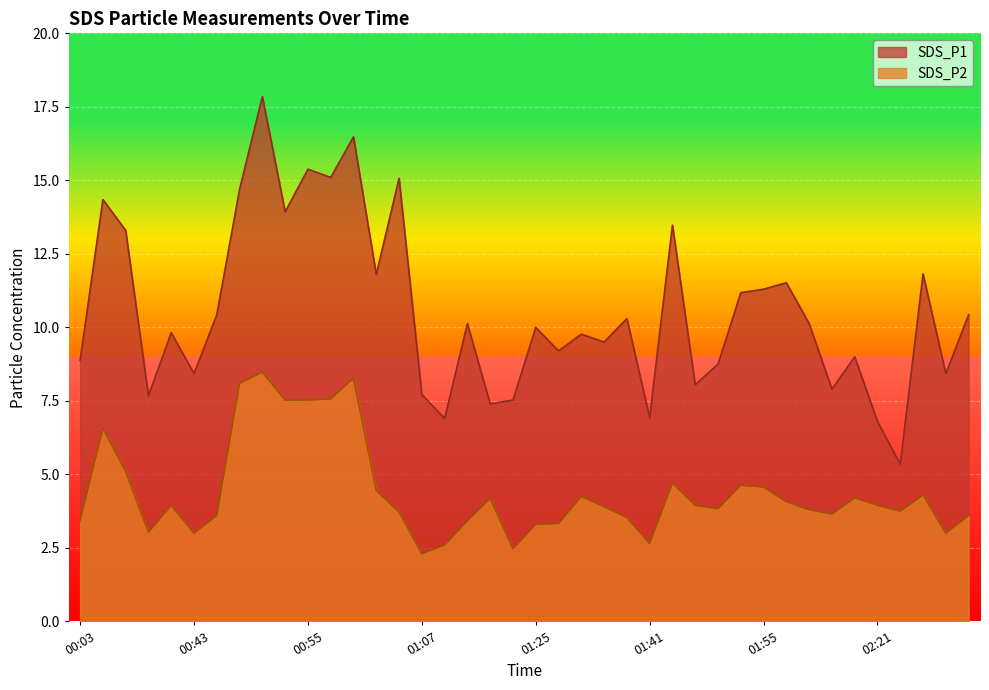

True or false: SDS_P1 and SDS_P2 cross at least once.

False